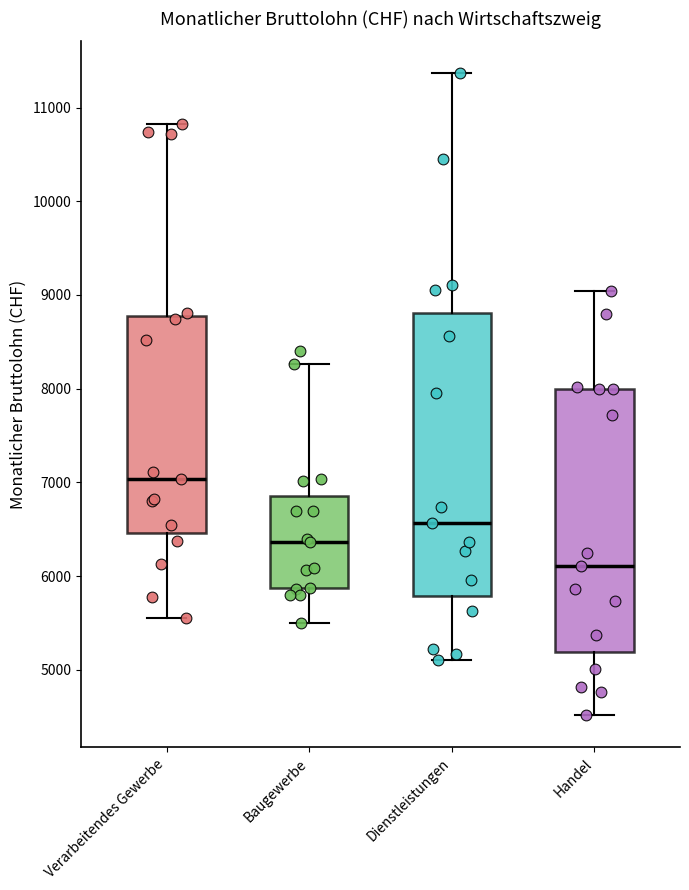

Where does the lower whisker of the box for Dienstleistungen end on the y-axis? The values are not printed on the chart, so give them approximately, as read against the axis.

5100